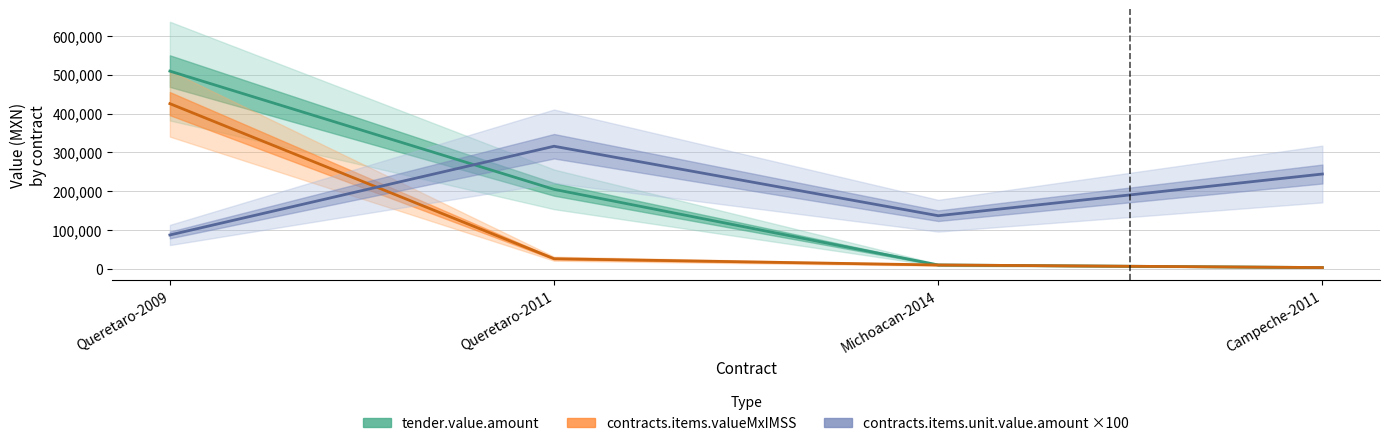

What is the approximate value of tender.value.amount at Queretaro-2009?

509294.5